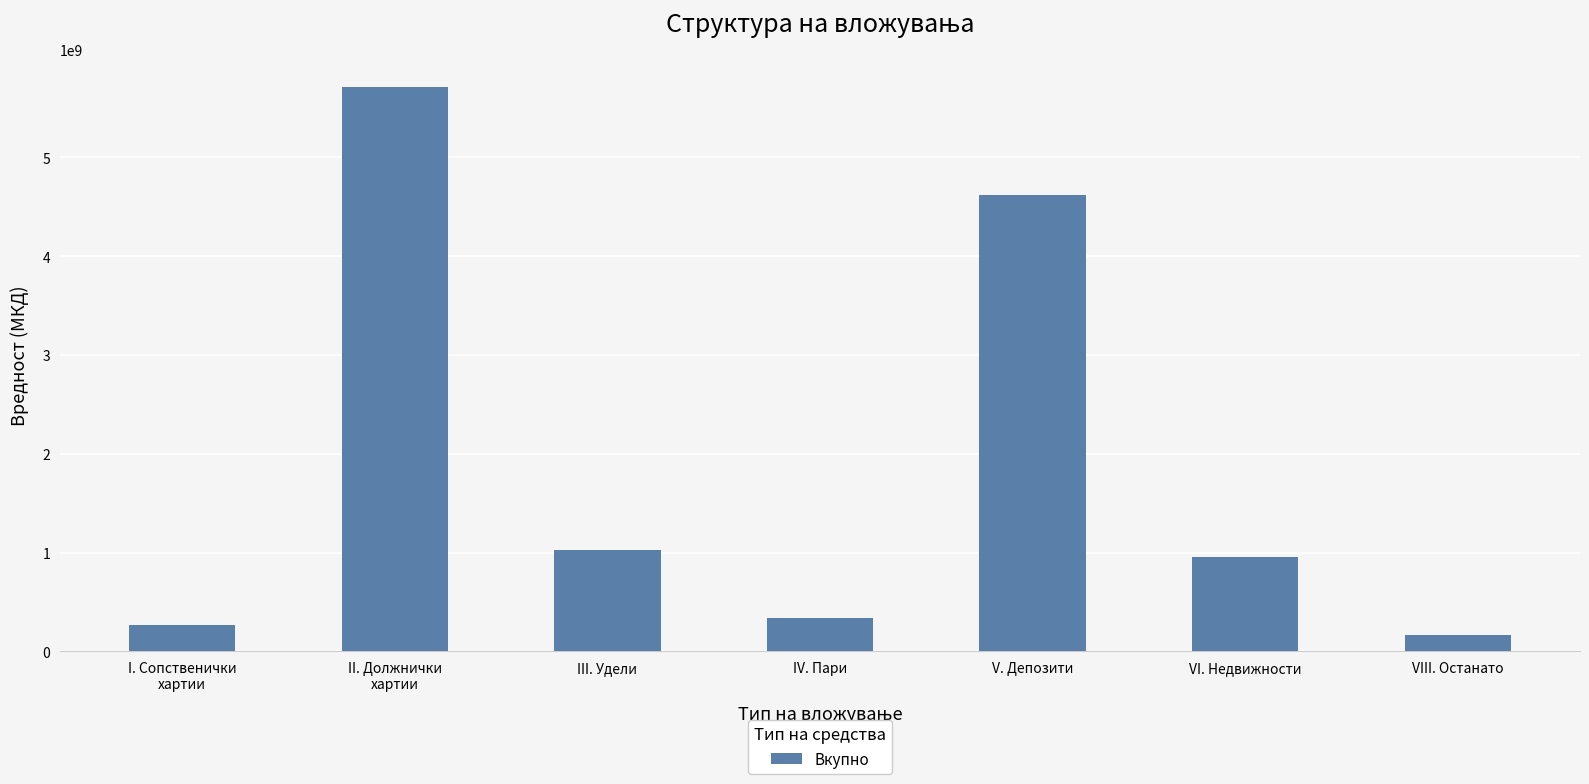

What is the change in value from IV. Пари to VIII. Останато?

-164105440